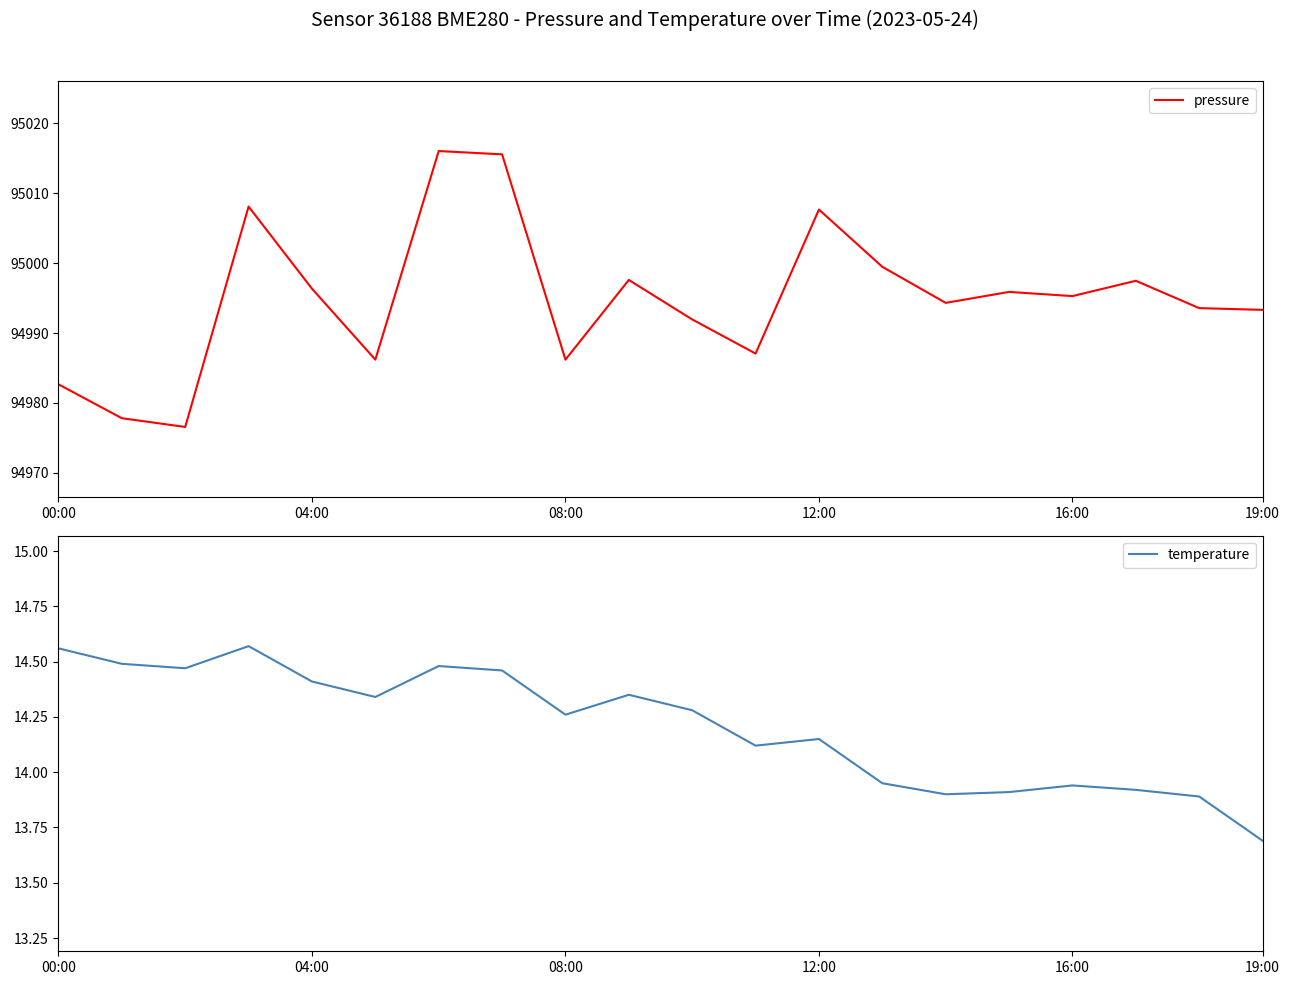

Which series has the largest total across all categories?

pressure